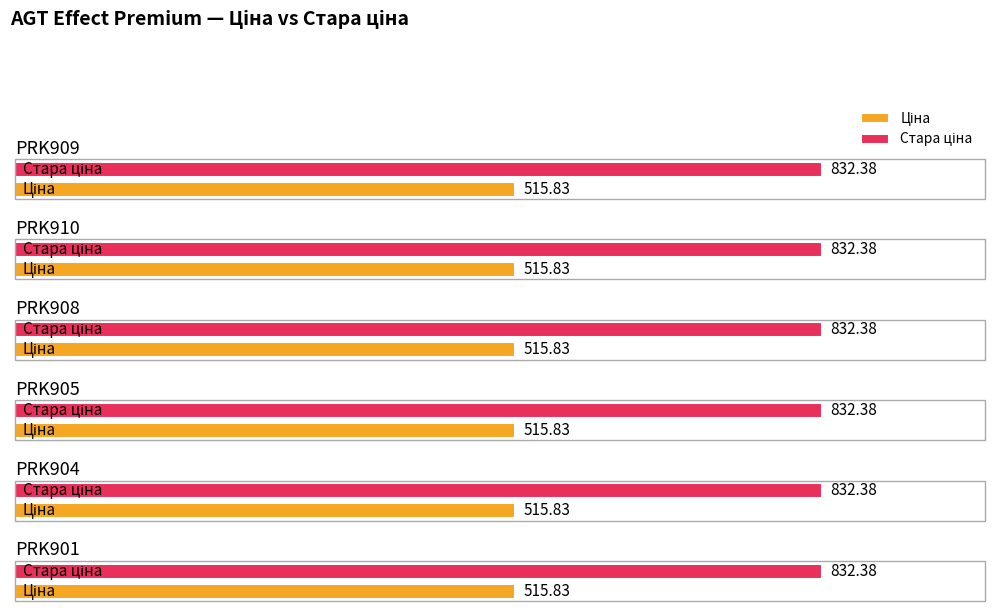

True or false: Ціна has a value of 515.8 at PRK910.

True